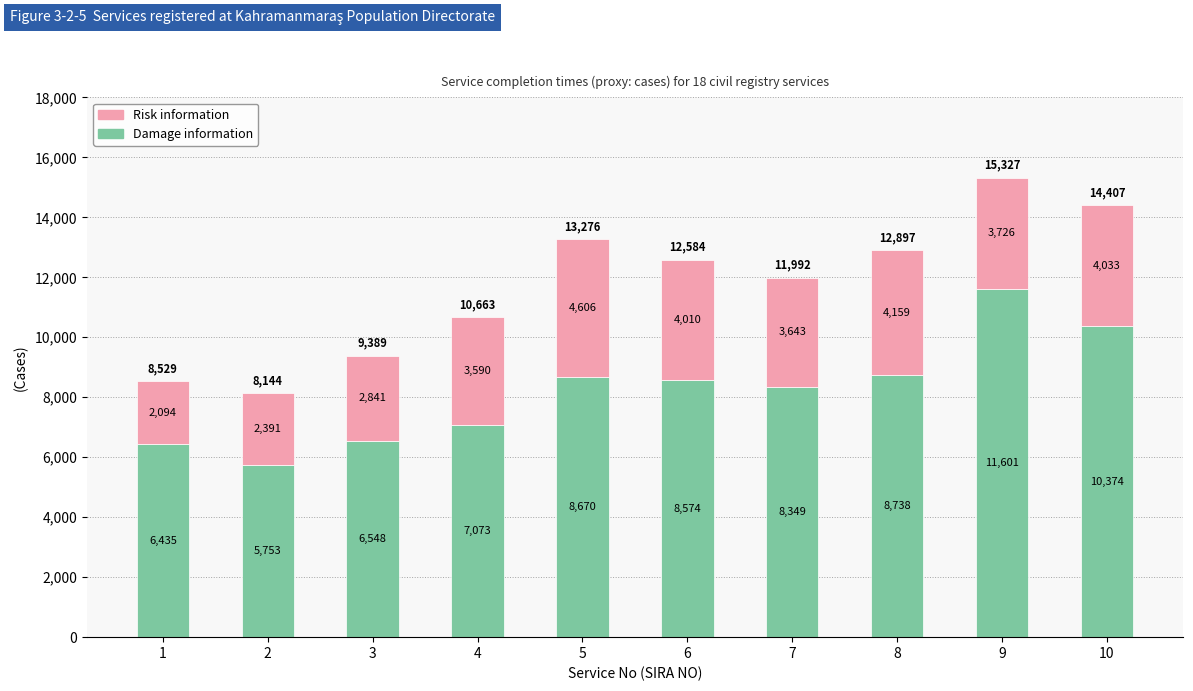

What is the lowest value of the Damage information series?

5753